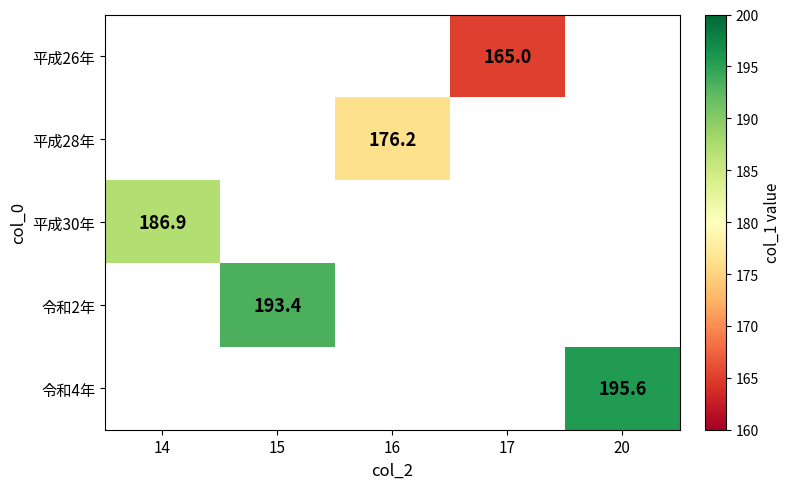

The value of 平成30年 at 14 is 98.9. True or false?

False